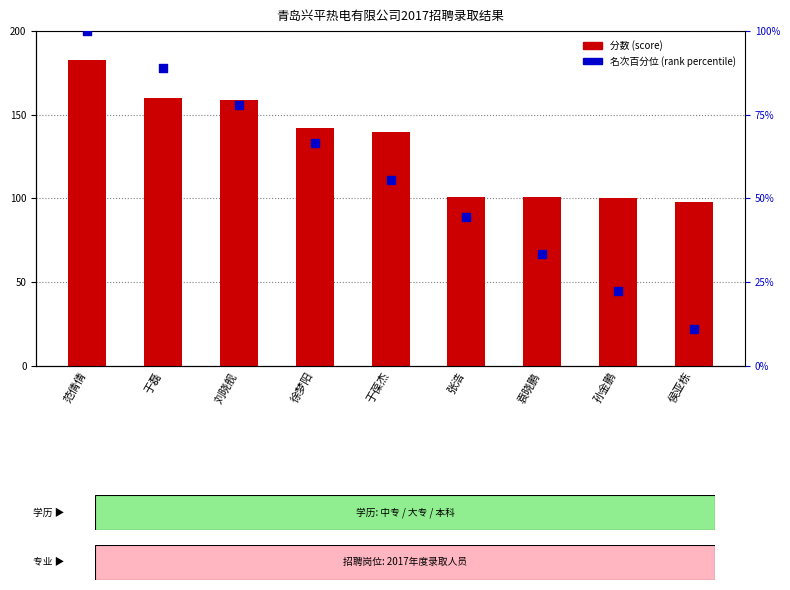

Which series has the largest total across all categories?

分数 (score)